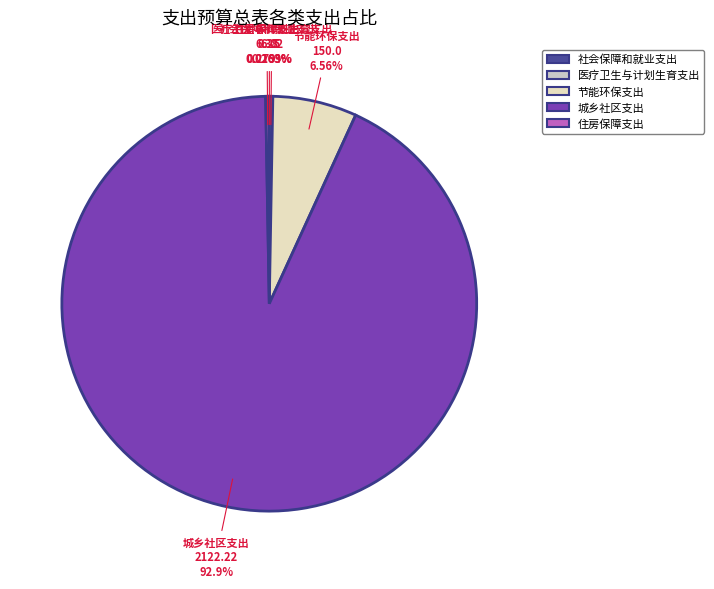

To the nearest percent, what is the difference between the 城乡社区支出 and 住房保障支出 slice percentages?

93%